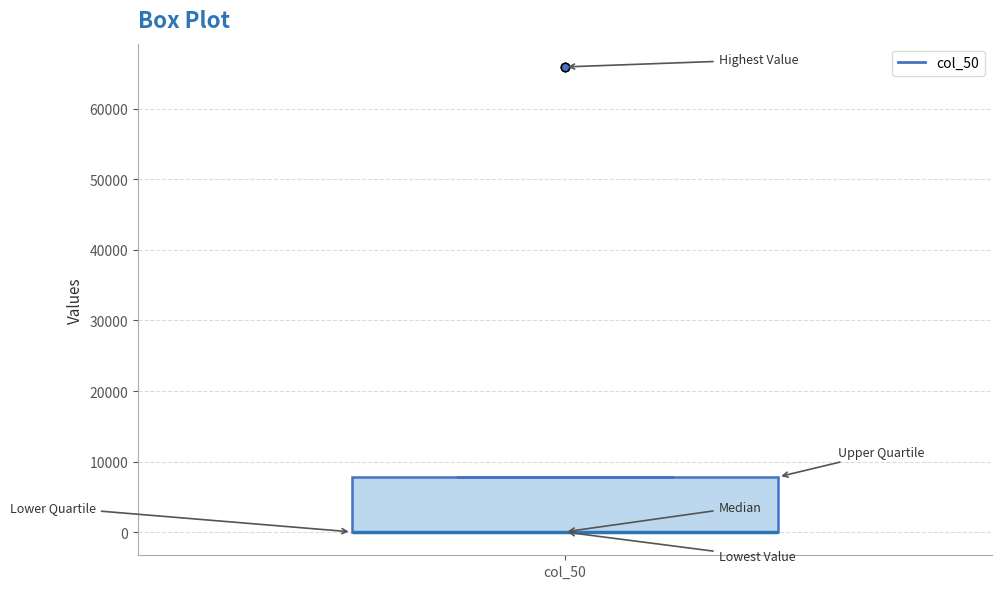

Read this box plot against the y-axis: the position of the median line, the range covered by the box, and the ends of both whiskers. The values are not printed on the chart, so give them approximately, as read against the axis.

median 0 (drawn on the box's lower edge), box 0 to 8000, whiskers 0 to 8000